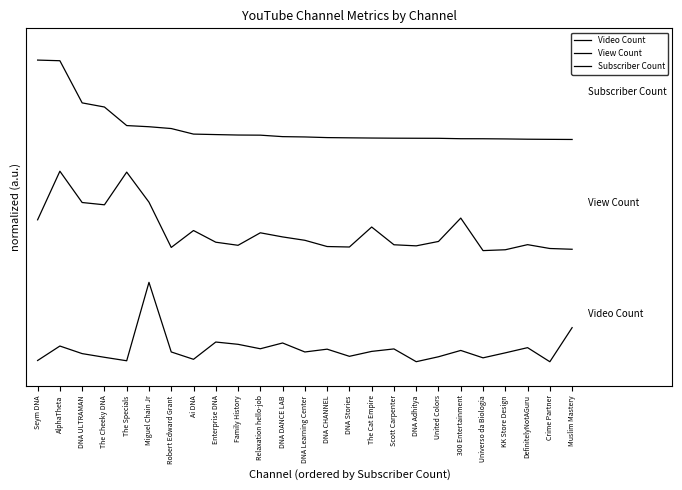

In View Count, how many points are lower than both neighbors (excluding endpoints)?

6